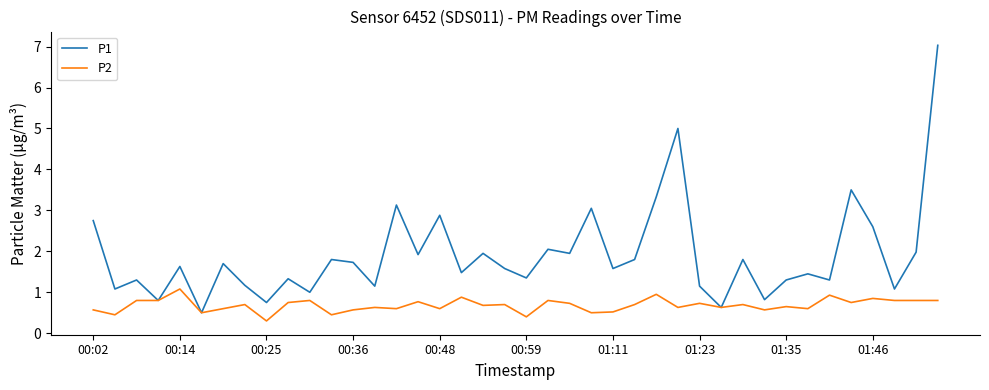

Does the chart have visible grid lines?

No